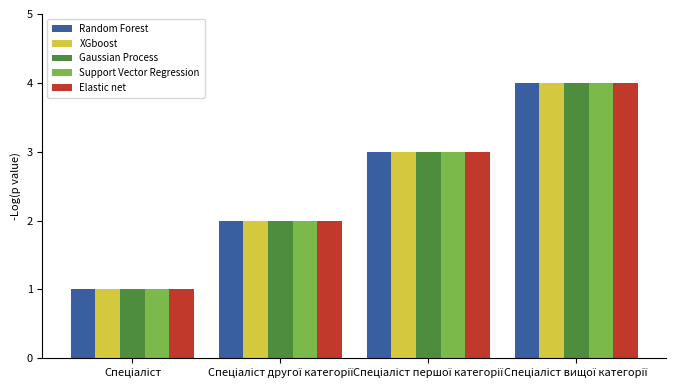

How many bars are there in total?

20